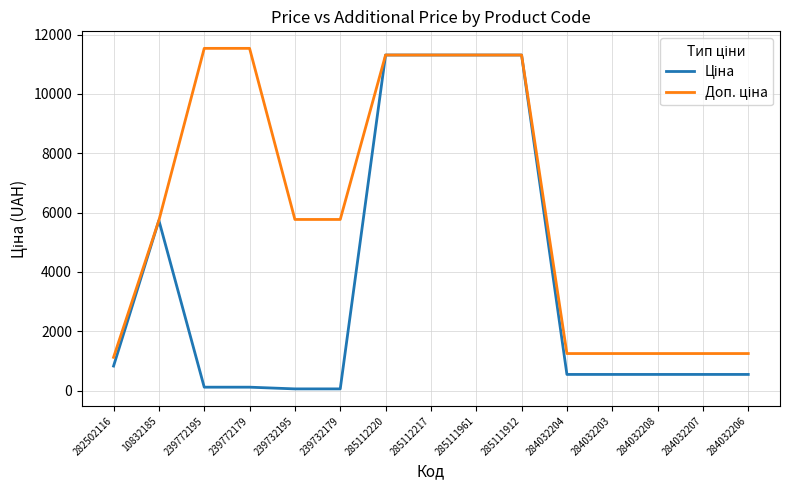

How many lines are shown in the chart?

2